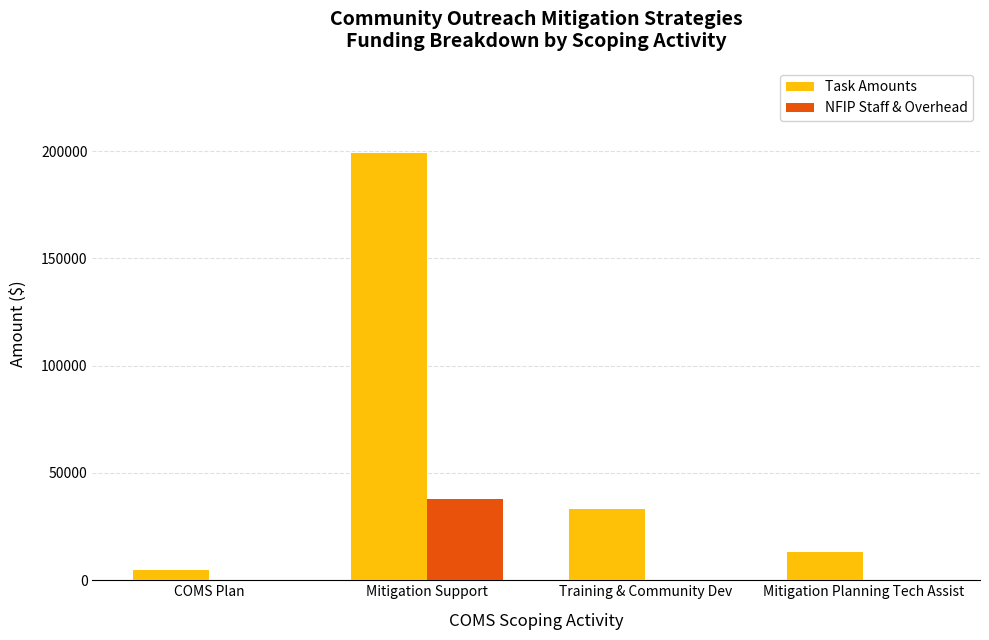

What is the total value across all series at Mitigation Planning Tech Assist?

13000